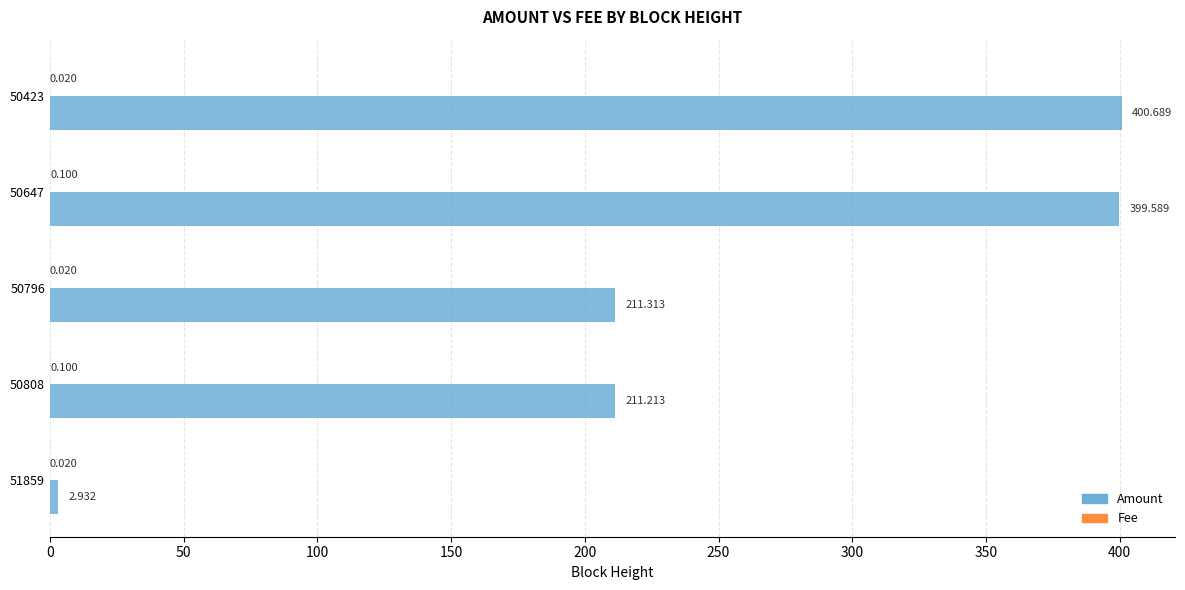

Which series changed the most between 51859 and 50796?

Amount